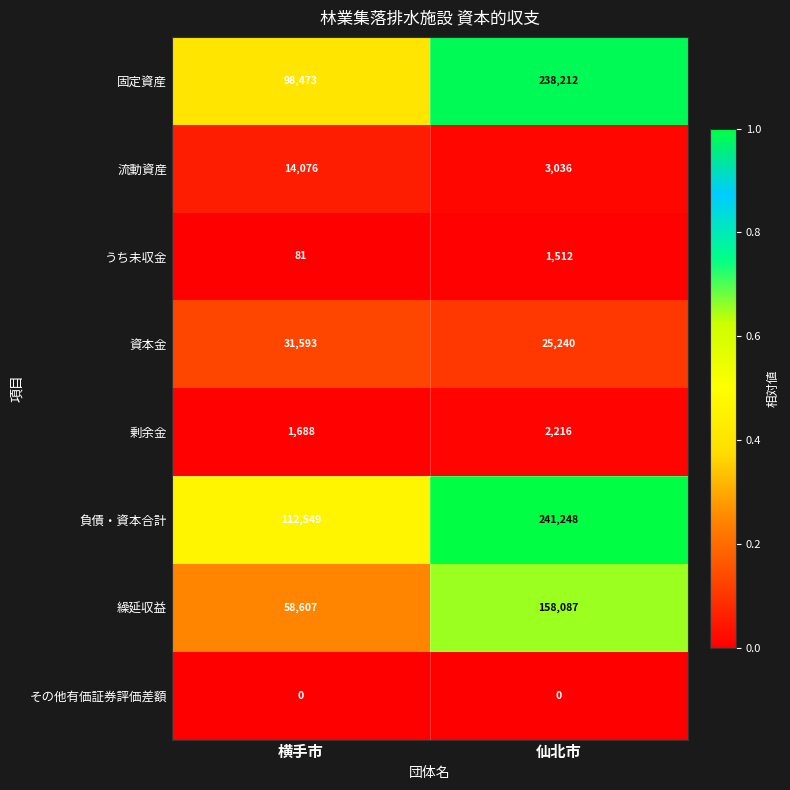

Read the 流動資産 value at 横手市, to the nearest 100.

14100